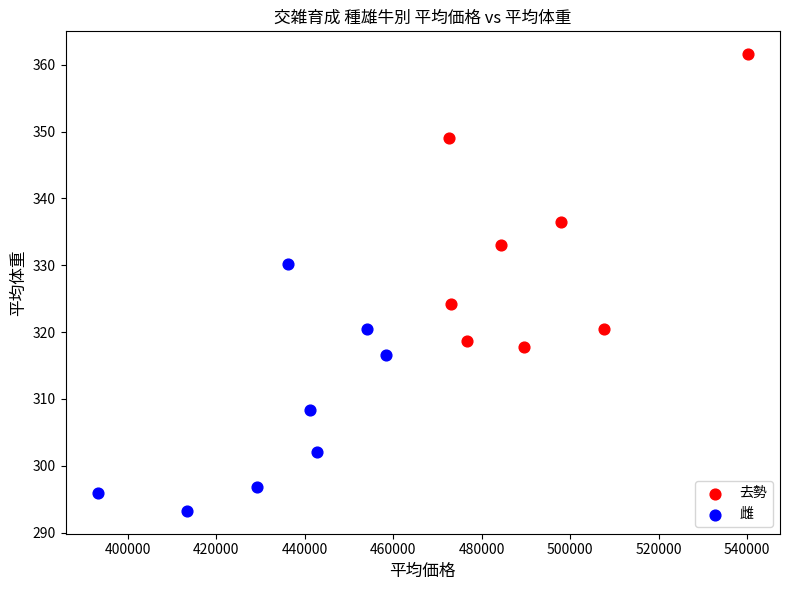

Which series contains the highest Y value?

去勢